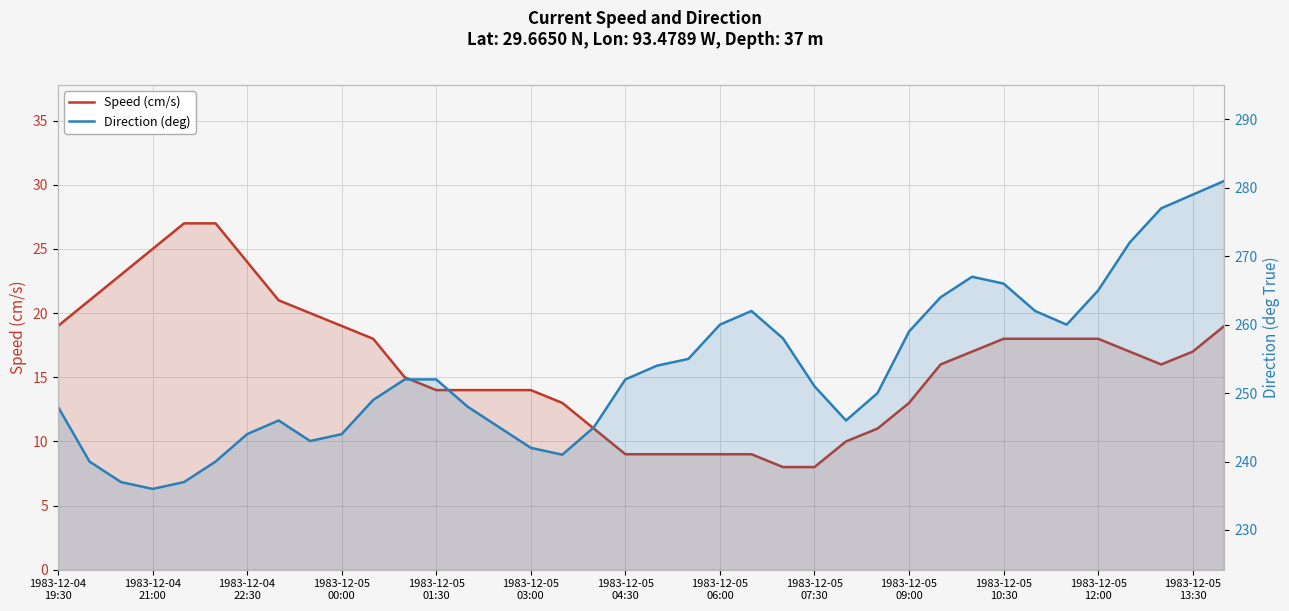

Which series has the largest range (max minus min)?

Direction (deg)